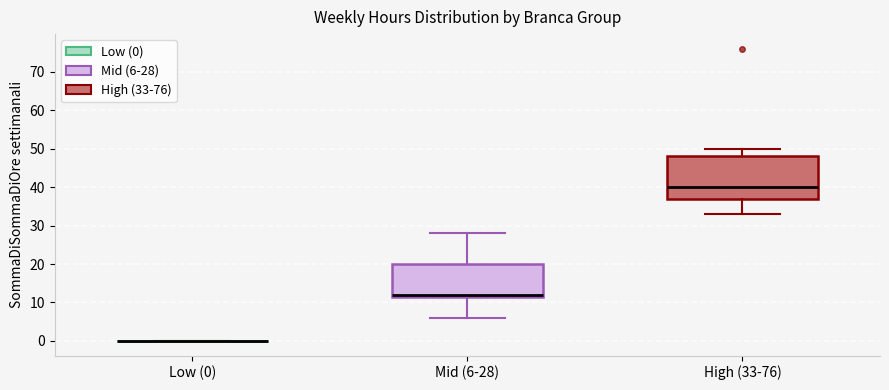

Which box is the tallest, from its lower edge to its upper edge?

High (33-76)